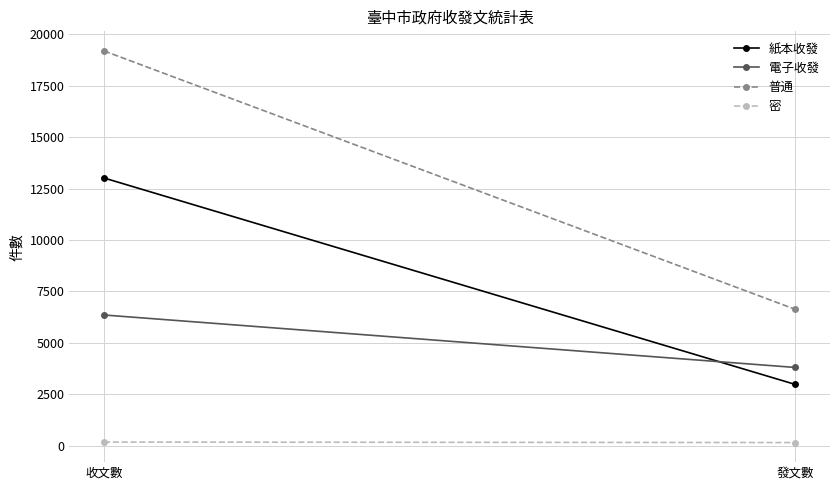

Which series has the largest total across all categories?

普通